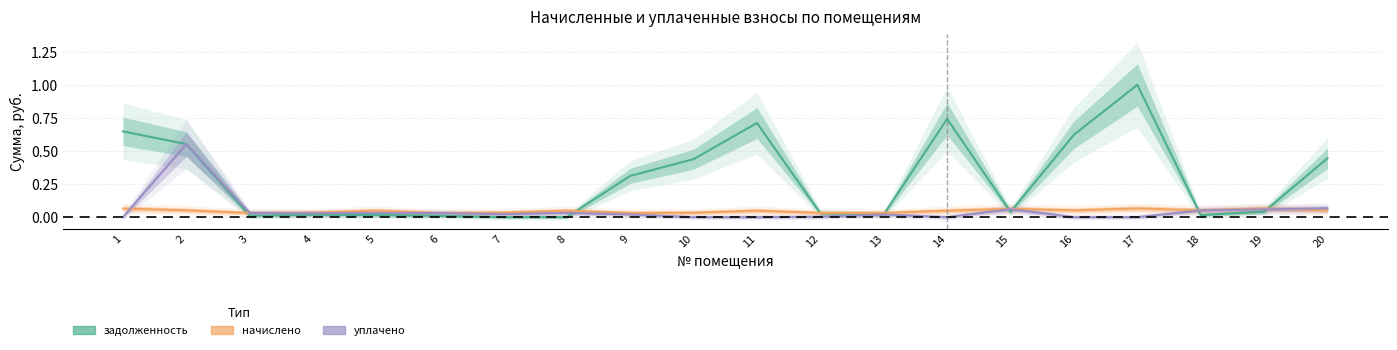

At which category is the sum across all series the highest?

2